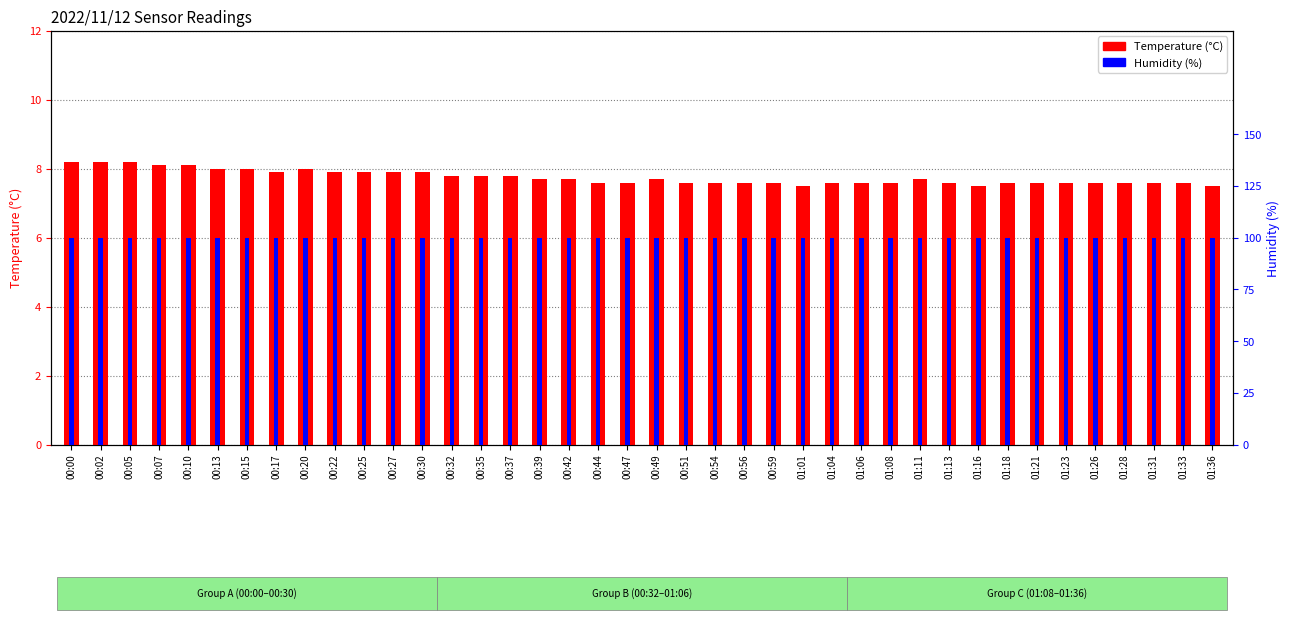

At 01:08, list the series in order from largest to smallest.

Humidity (%), Temperature (°C)